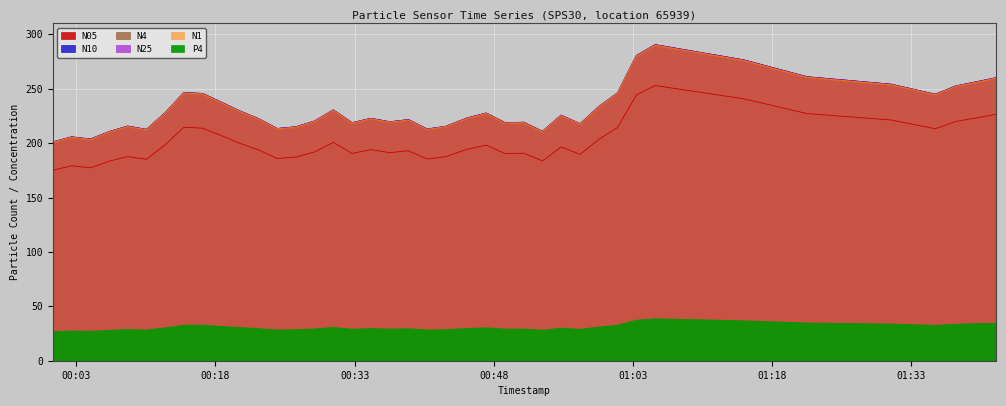

What is the sum of all N25 values?

9247.2